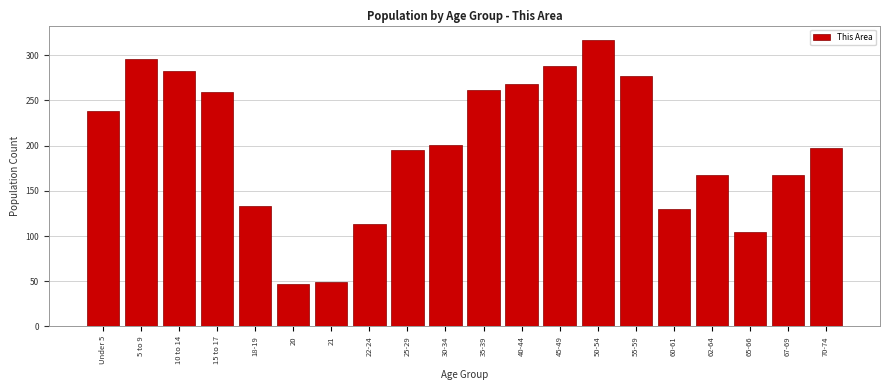

Reading left to right, transcribe all the data shown in this chart.

Under 5=238	5 to 9=296	10 to 14=283	15 to 17=259	18-19=133	20=47	21=49	22-24=113	25-29=195	30-34=201	35-39=262	40-44=268	45-49=288	50-54=317	55-59=277	60-61=130	62-64=167	65-66=105	67-69=167	70-74=197